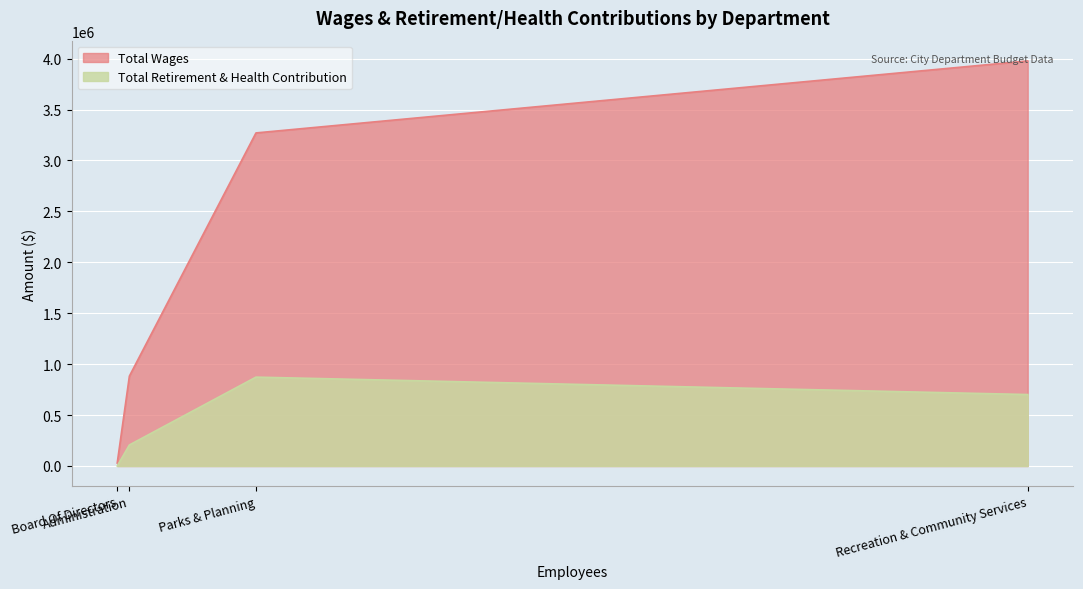

What is the greatest value displayed?

3977120